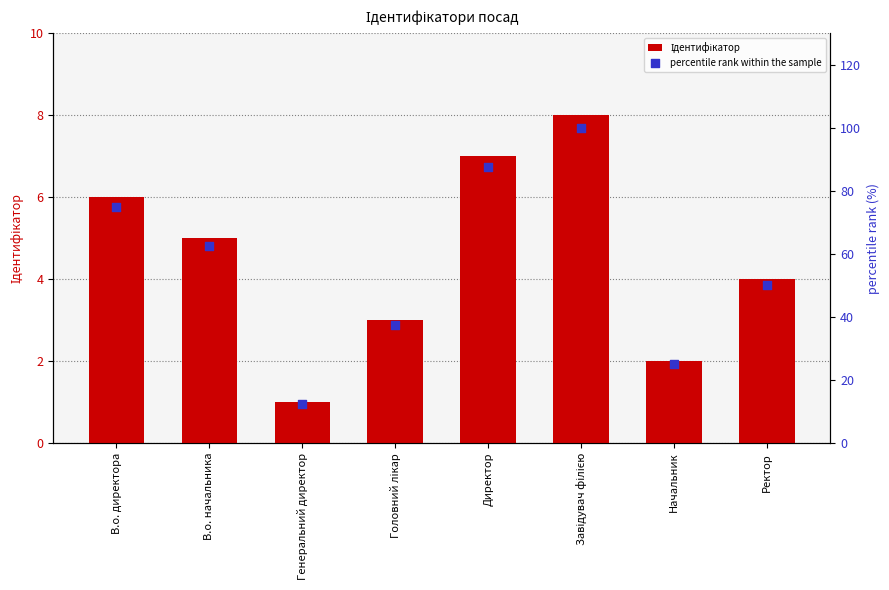

Is the value of percentile rank within the sample at В.о. директора greater than the value of Ідентифікатор at Ректор?

Yes